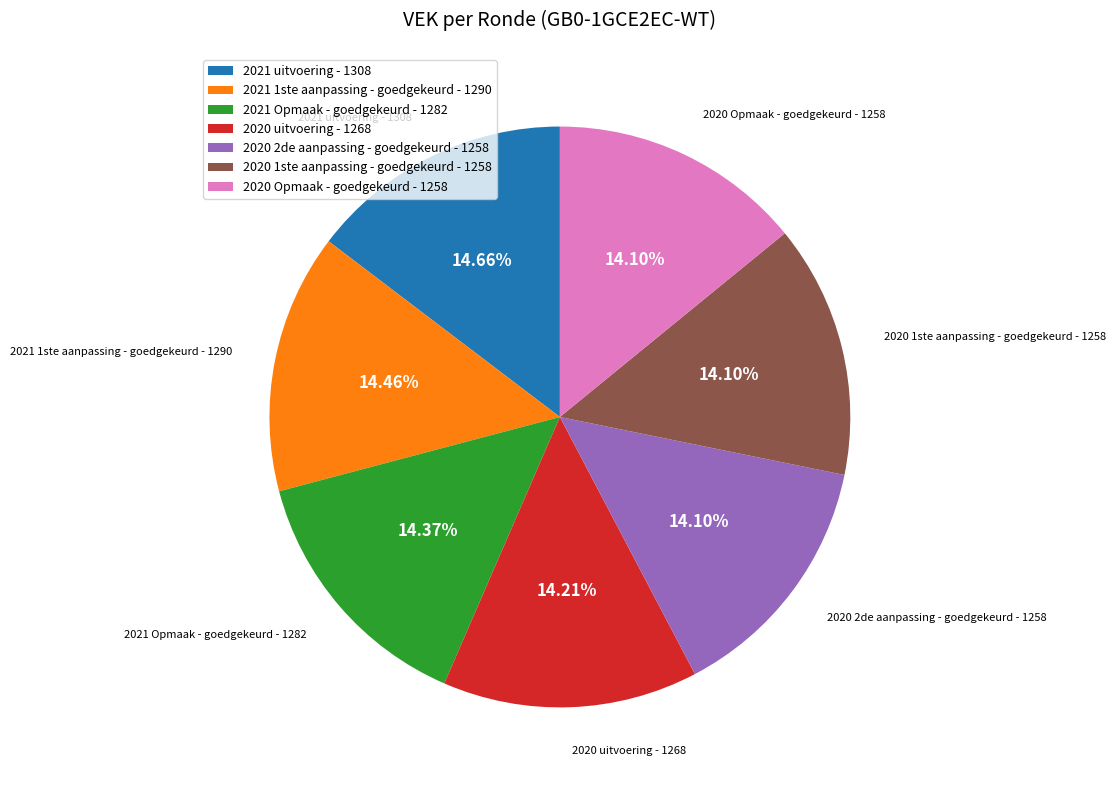

How many segments does this pie chart have?

7